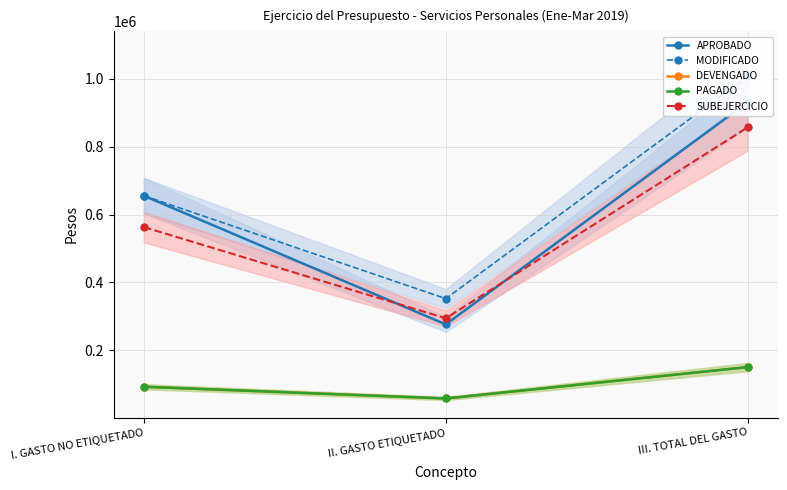

Read the APROBADO value at III. TOTAL DEL GASTO.

931875.5